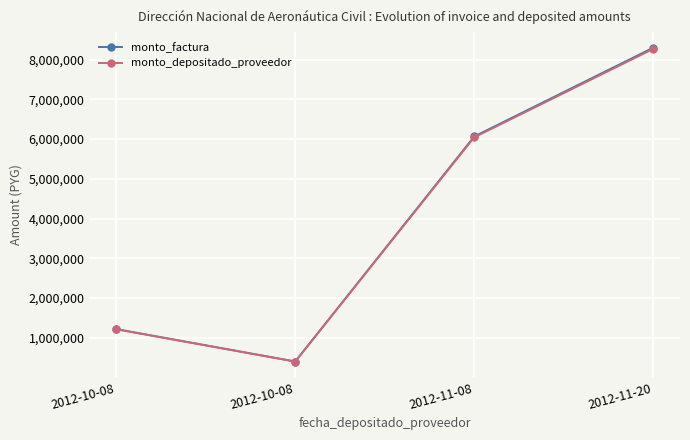

Which label corresponds to the largest value in the chart?

2012-11-20